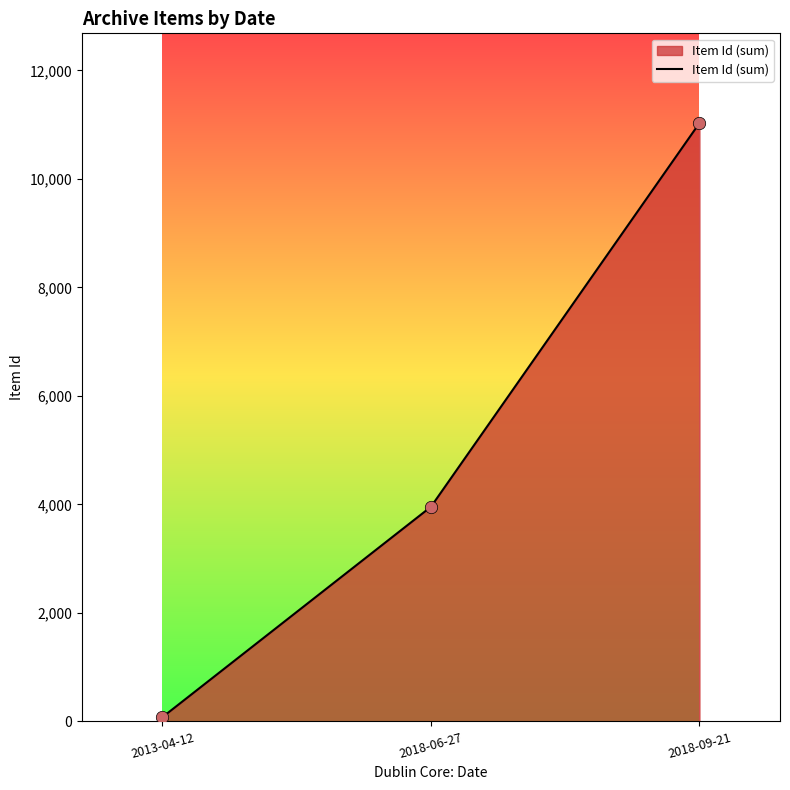

Which has a higher value, 2018-06-27 or 2013-04-12?

2018-06-27